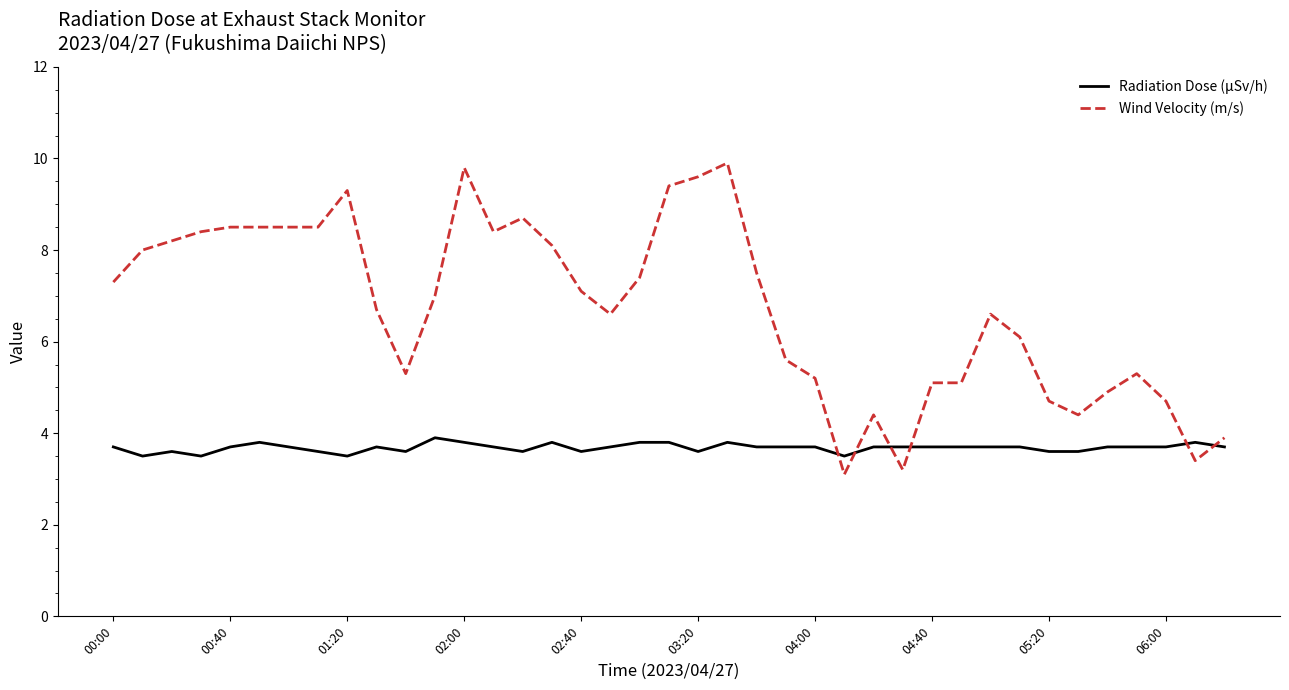

List the series in order of their peak value, highest first.

Wind Velocity (m/s), Radiation Dose (μSv/h)